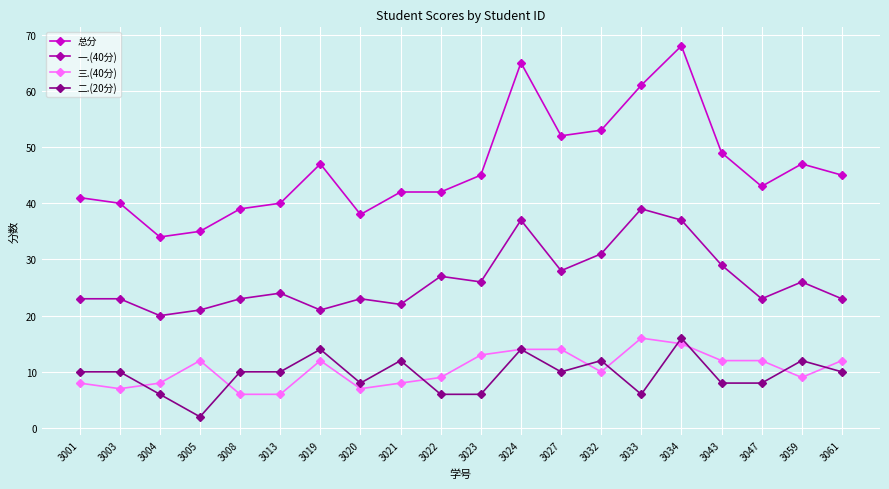

Reading left to right, transcribe all the data shown in this chart.

总分: 41	40	34	35	39	40	47	38	42	42	45	65	52	53	61	68	49	43	47	45
一.(40分): 23	23	20	21	23	24	21	23	22	27	26	37	28	31	39	37	29	23	26	23
三.(40分): 8	7	8	12	6	6	12	7	8	9	13	14	14	10	16	15	12	12	9	12
二.(20分): 10	10	6	2	10	10	14	8	12	6	6	14	10	12	6	16	8	8	12	10